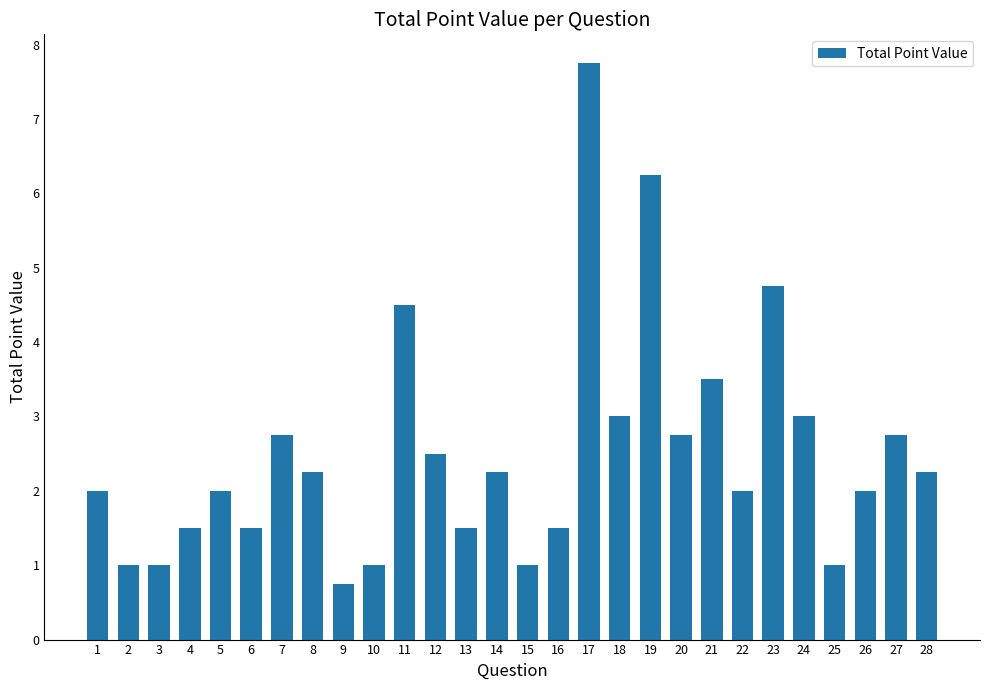

The value at 10 is 1.0. True or false?

True